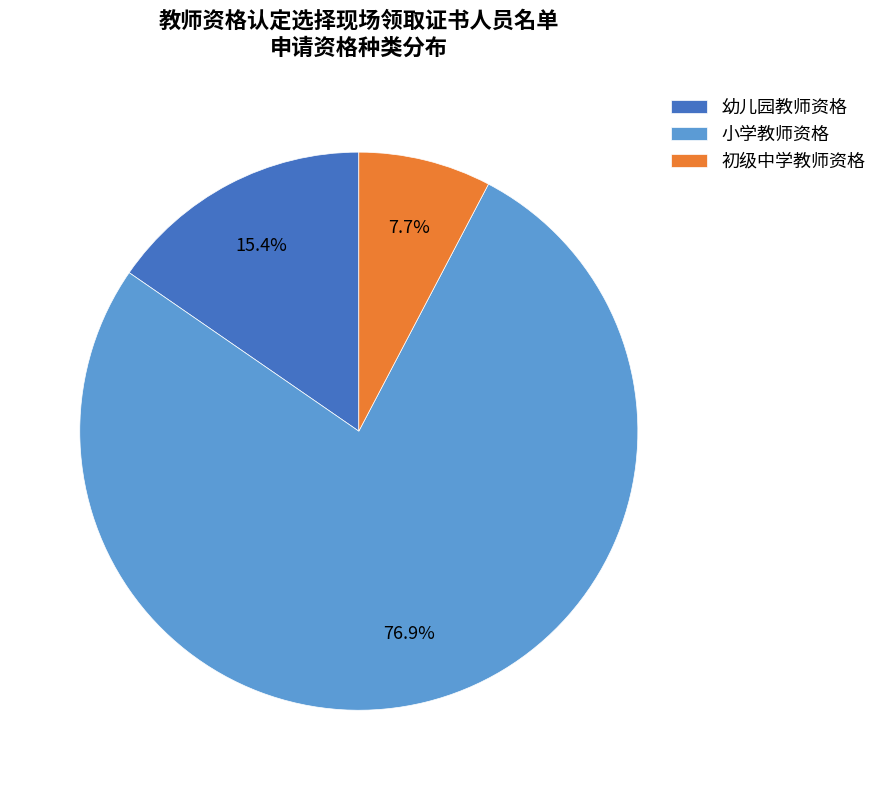

Rank the categories by value from lowest to highest.

初级中学教师资格, 幼儿园教师资格, 小学教师资格